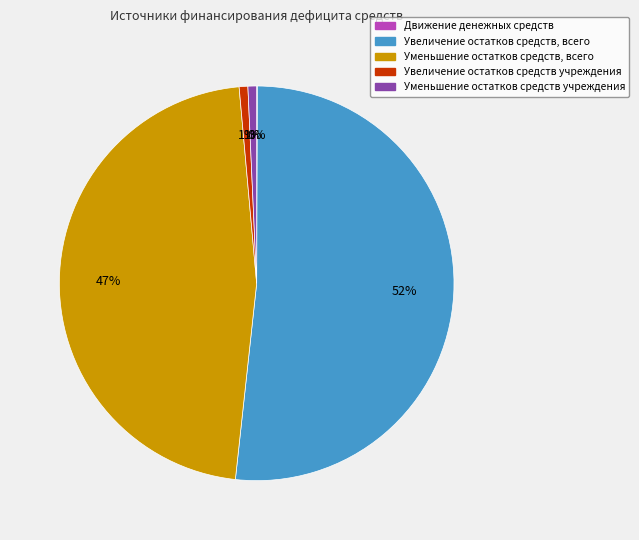

What is the majority slice?

Увеличение остатков средств, всего